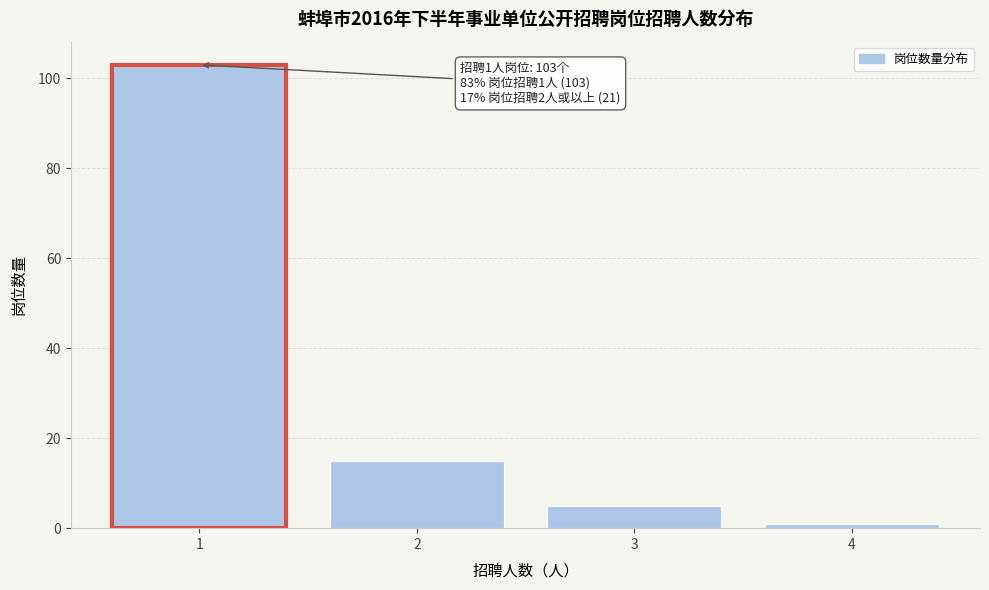

Reading right to left, transcribe all the data shown in this chart.

1	5	15	103